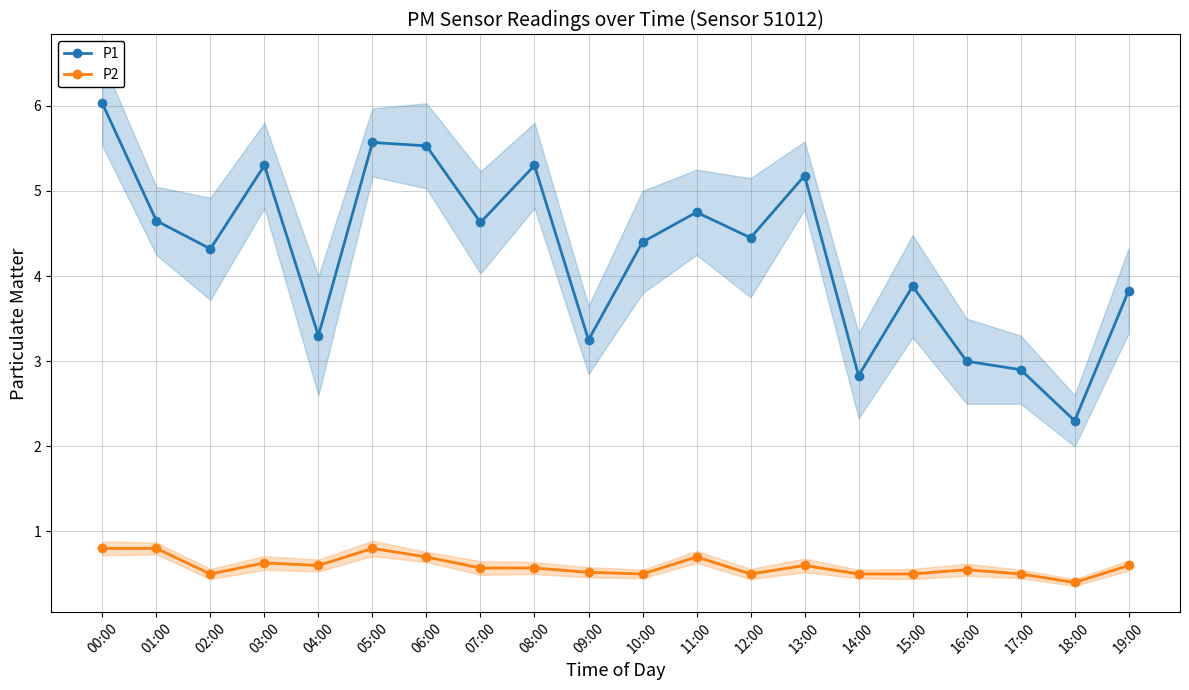

Does the chart display data point markers on the line(s)?

Yes